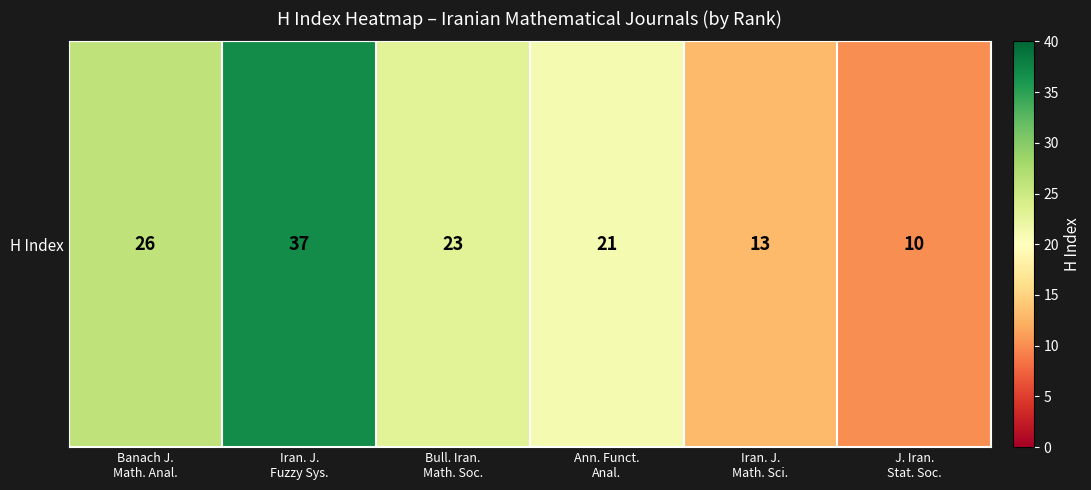

Reading left to right, what are all the values shown in this chart?

26	37	23	21	13	10